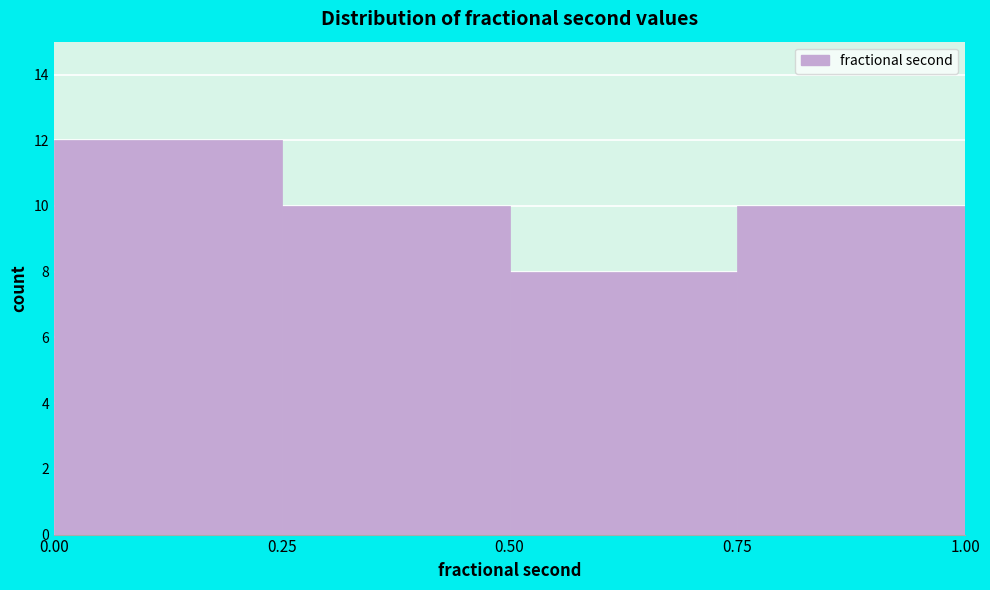

What is the height of the bar covering 0.25 to 0.50 on the x-axis? The values are not printed on the chart, so give them approximately, as read against the axis.

10